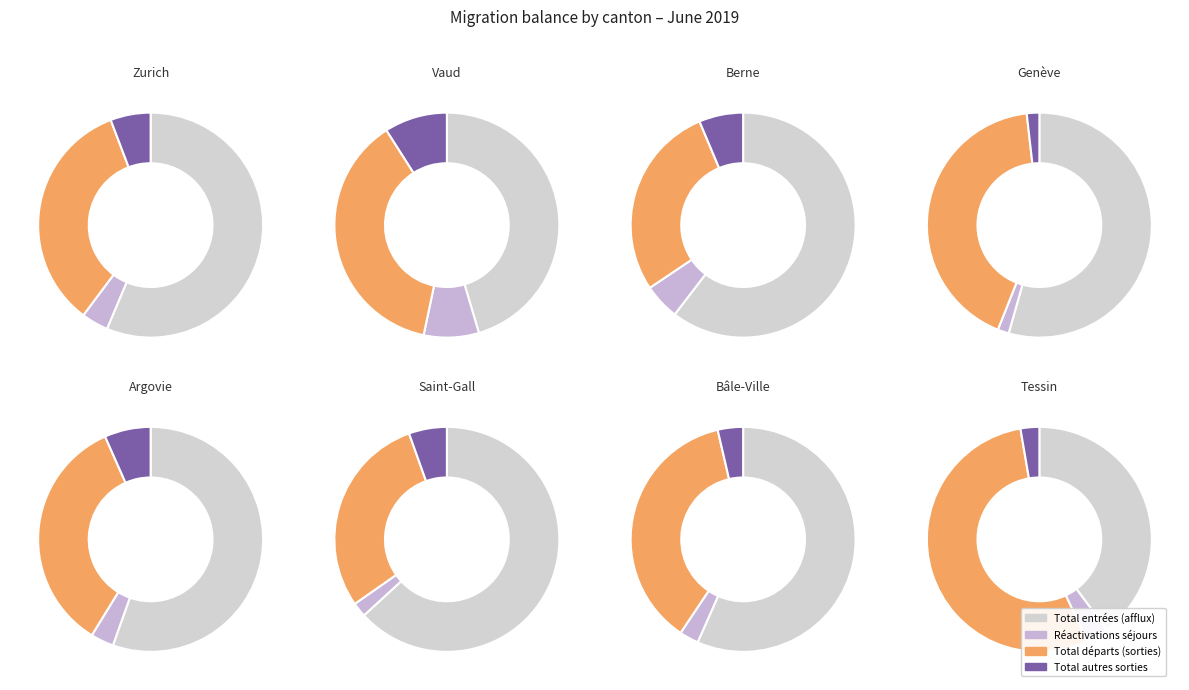

True or false: Obwald accounts for 7% of the total.

False